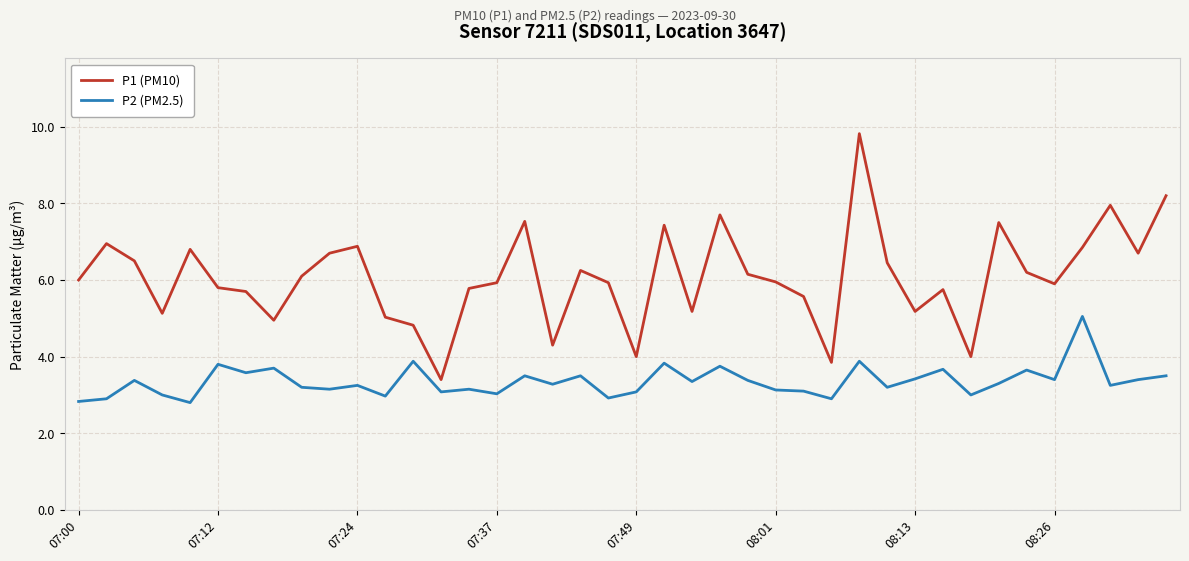

In P1 (PM10), how many points are higher than both neighbors (excluding endpoints)?

11